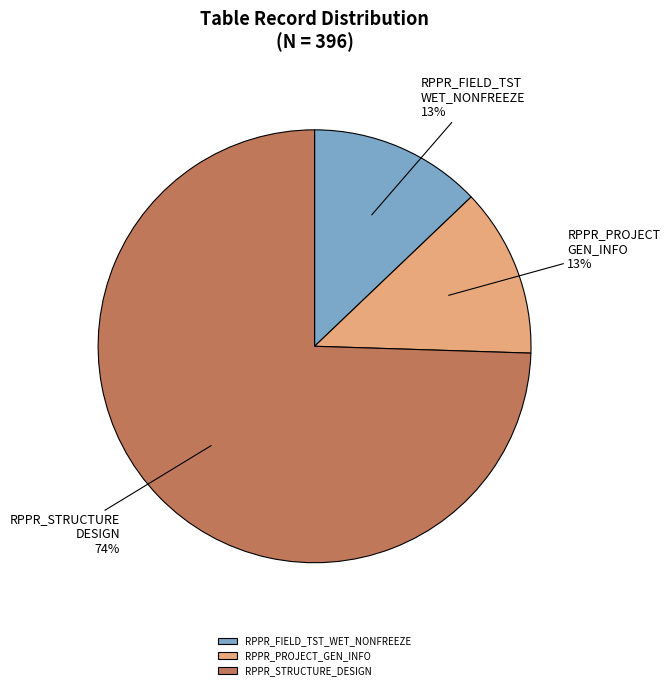

Which category has the biggest portion of the pie?

RPPR_STRUCTURE_DESIGN